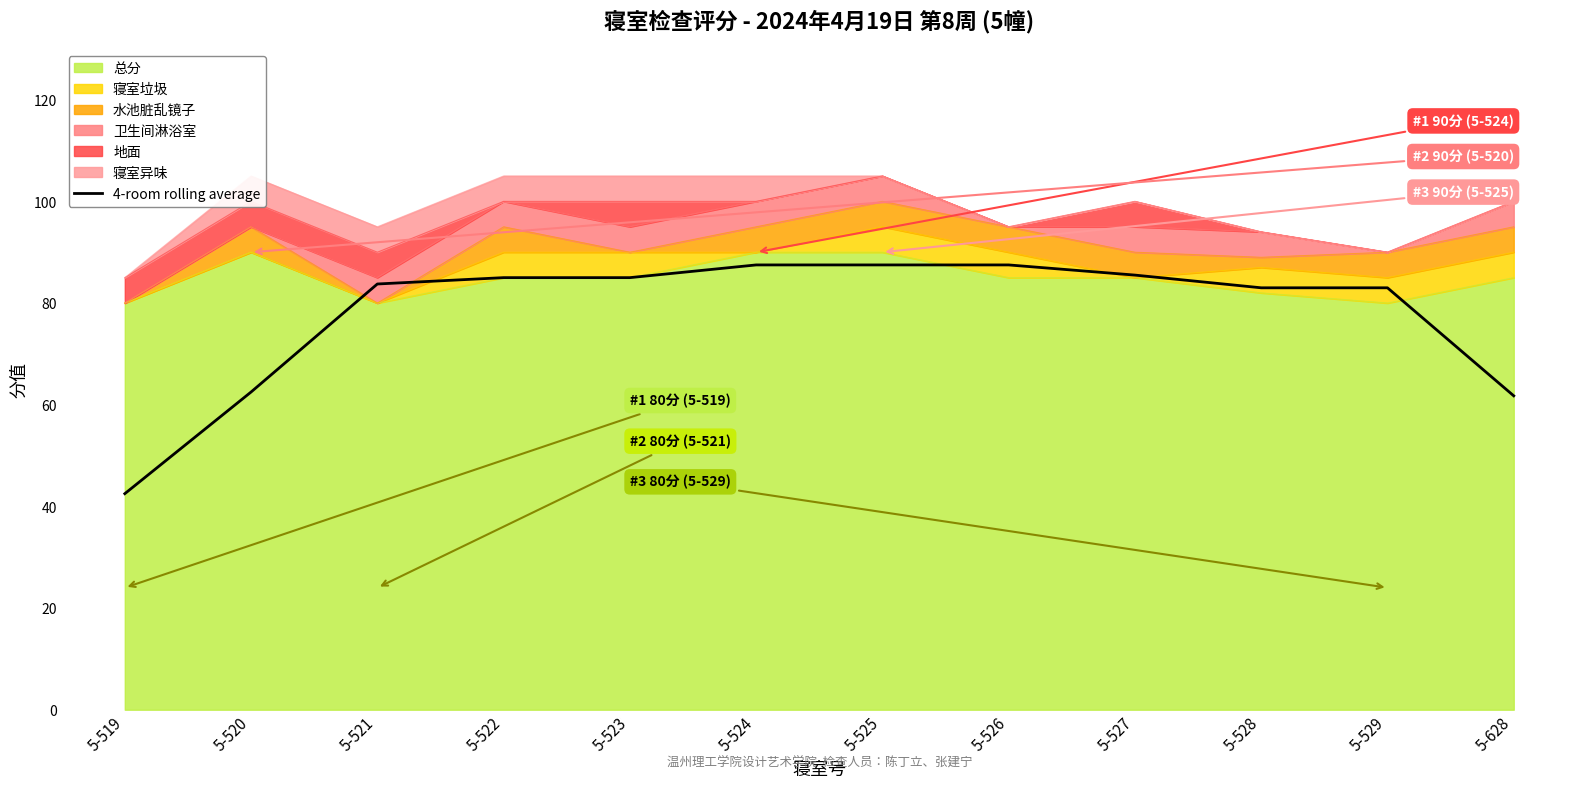

What is the difference between the maximum and minimum values?

45.0